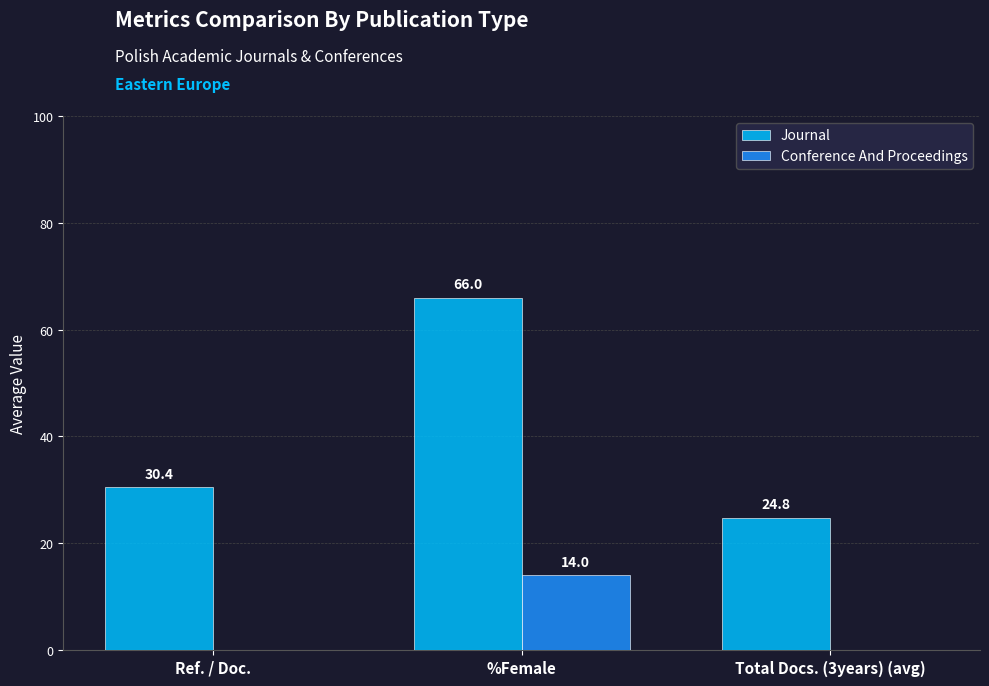

At which label does Conference And Proceedings reach its peak?

%Female